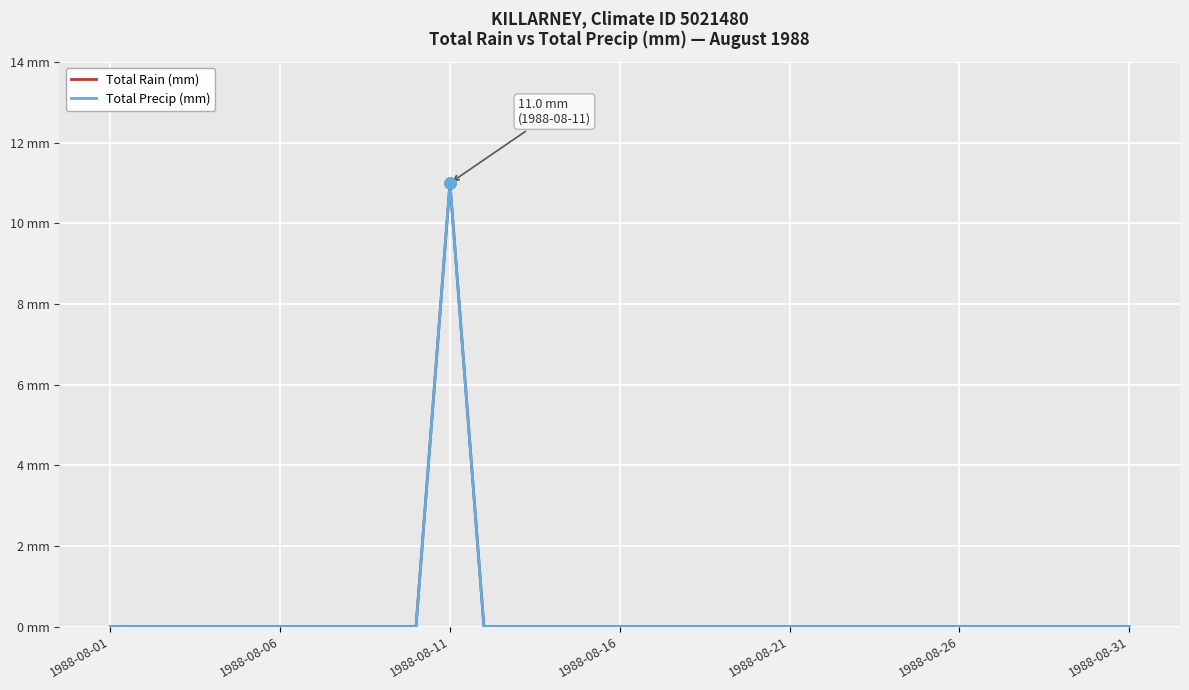

Which series has the largest range (max minus min)?

Total Rain (mm)